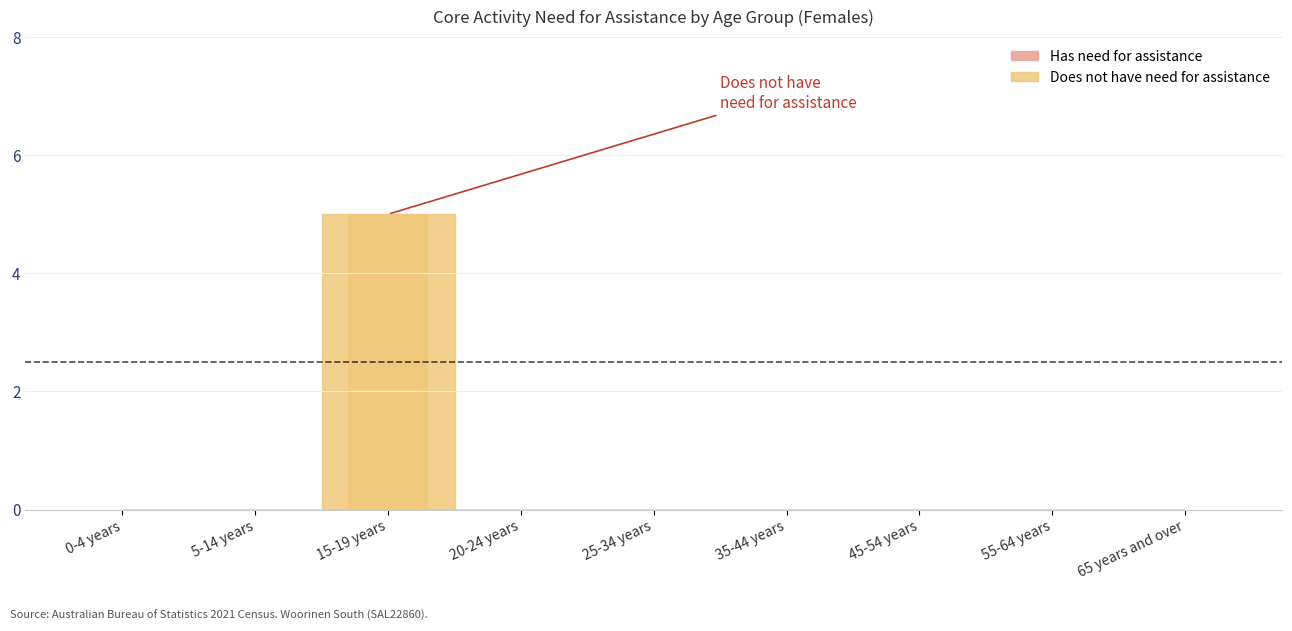

Rank the series at 65 years and over from lowest to highest value.

Has need for assistance, Does not have need for assistance